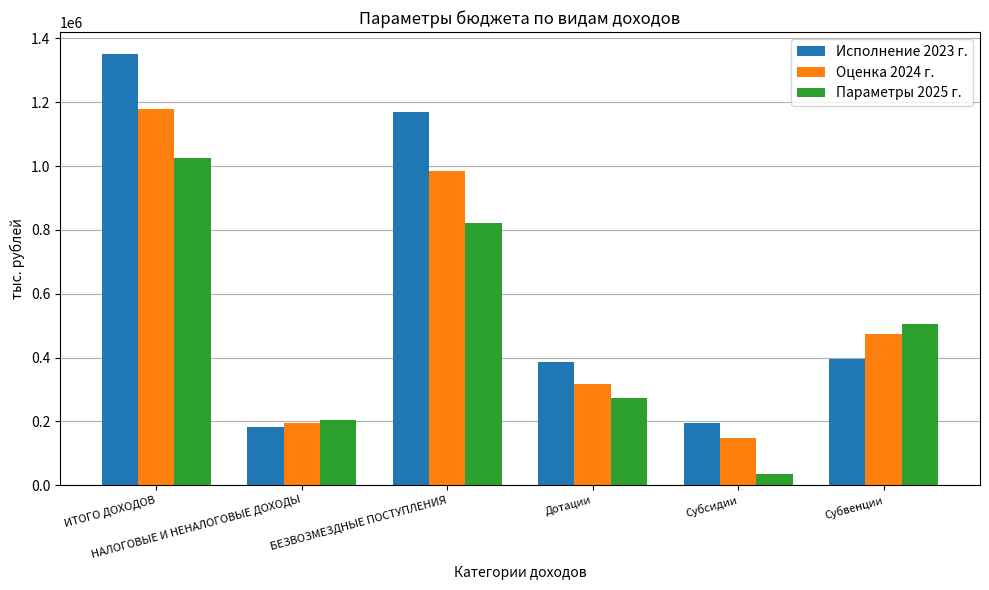

List the series in order of their overall mean, lowest first.

Параметры 2025 г., Оценка 2024 г., Исполнение 2023 г.